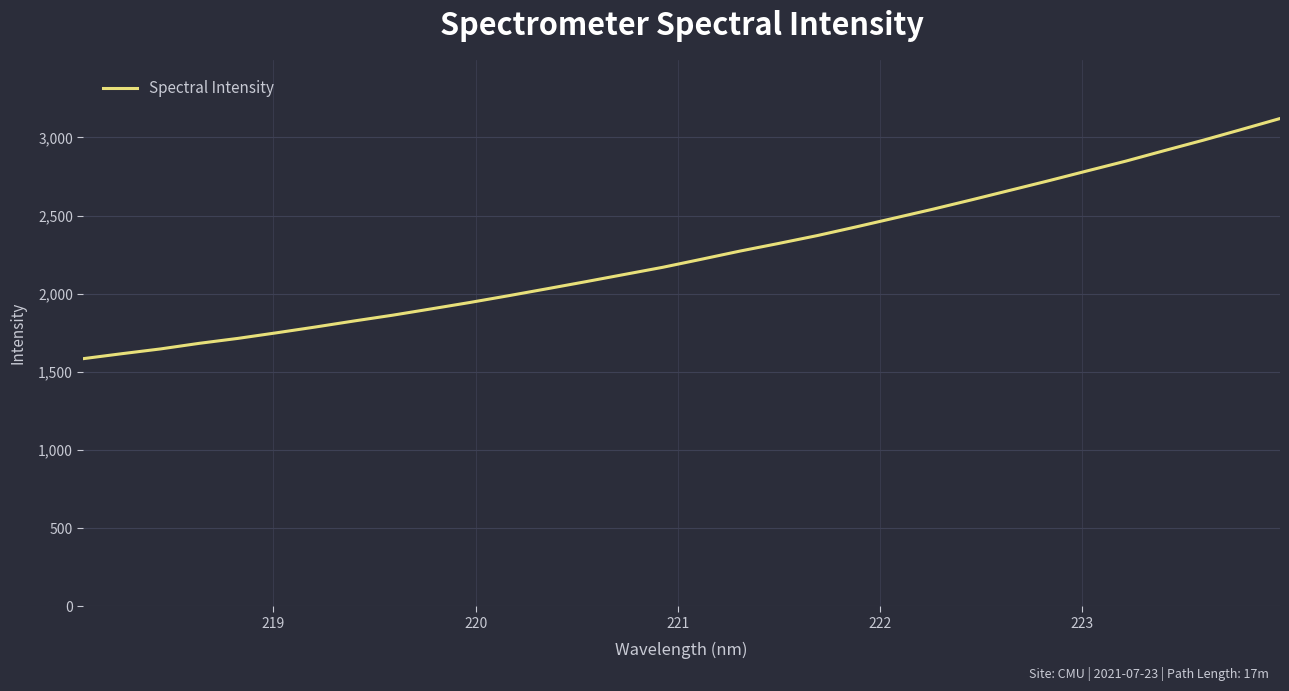

What is the smallest value displayed?

1584.6